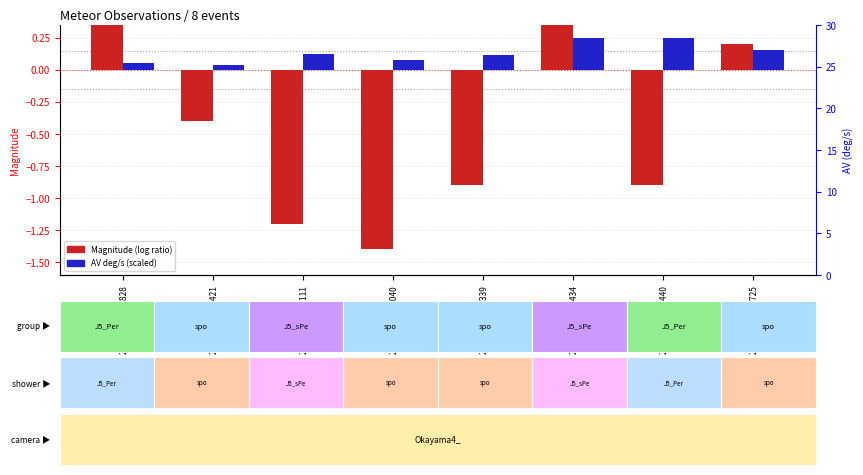

List the labels in order of Magnitude (log ratio proxy) value, smallest first.

20200908_230040, 20200908_223111, 20200908_231339, 20200909_011440, 20200908_220421, 20200909_013725, 20200909_011434, 20200908_192828